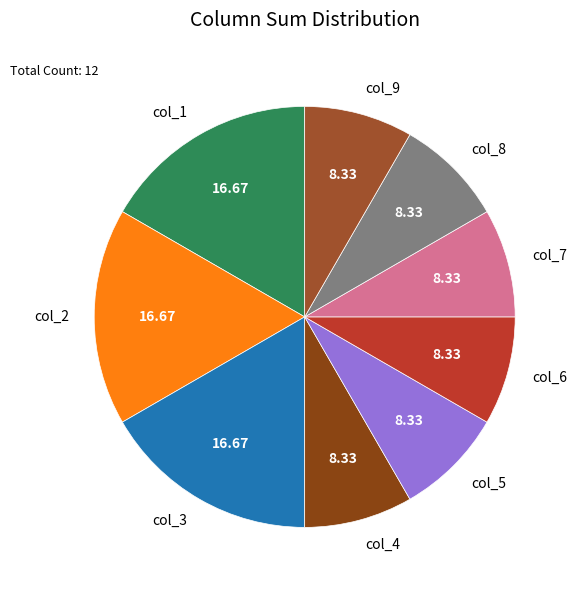

Is the sum of col_9 and col_2 greater than half?

No